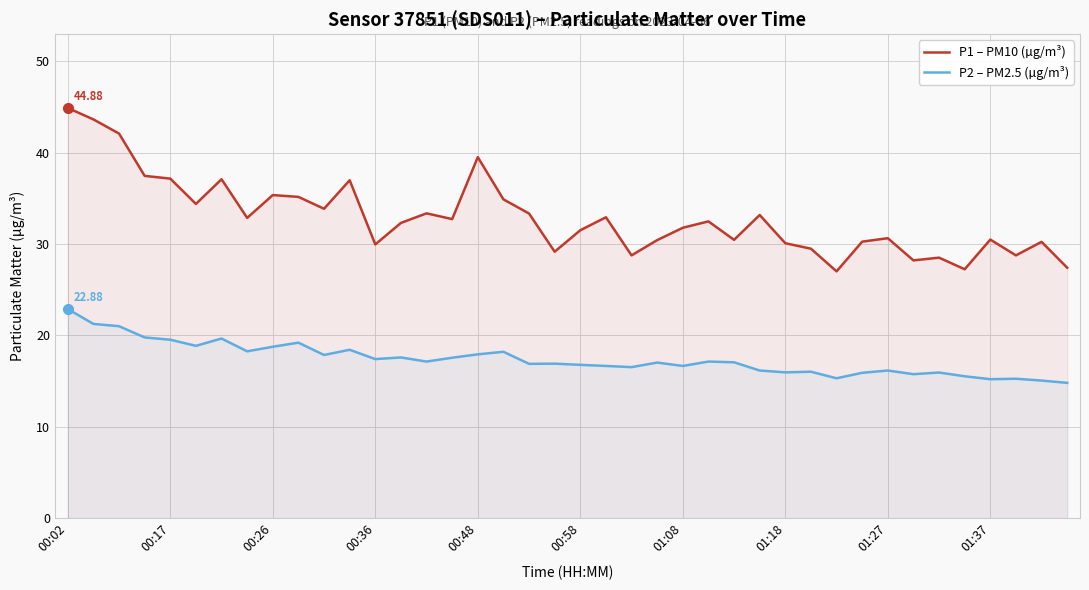

List the series in order of their peak value, highest first.

P1 – PM10 (µg/m³), P2 – PM2.5 (µg/m³)